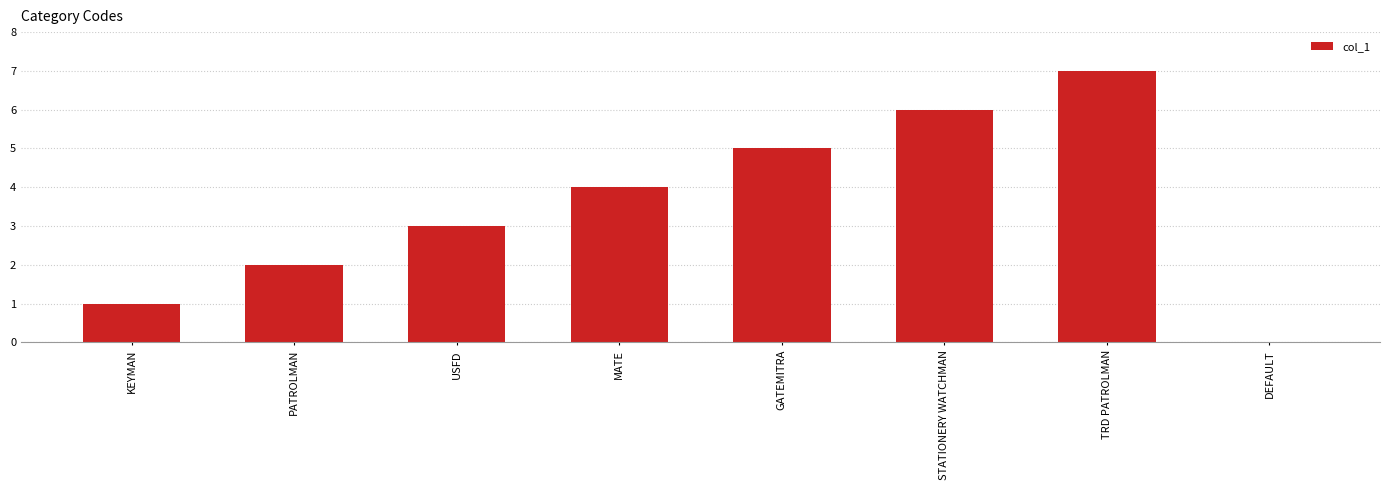

The chart shows a value of 2 at KEYMAN. True or false?

False